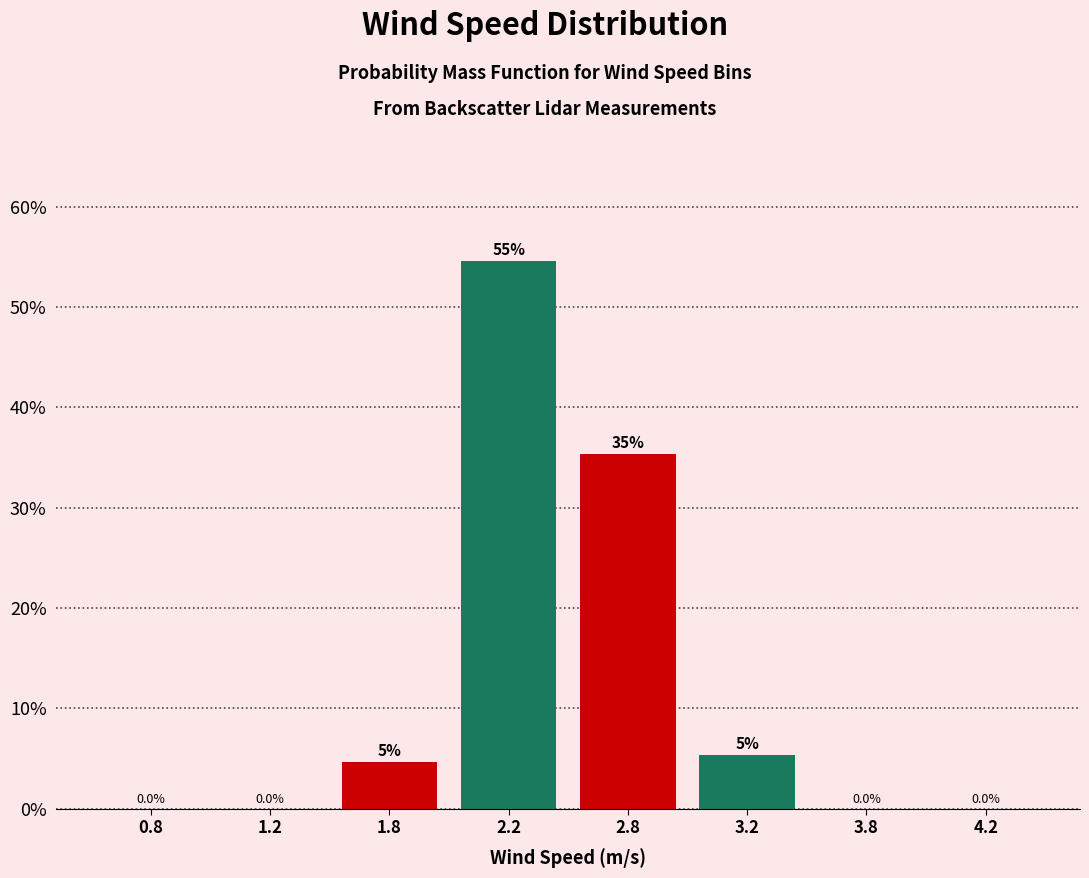

Reading left to right, transcribe all the data shown in this chart.

0.8=0.0	1.2=0.0	1.8=4.6	2.2=54.6	2.8=35.4	3.2=5.4	3.8=0.0	4.2=0.0